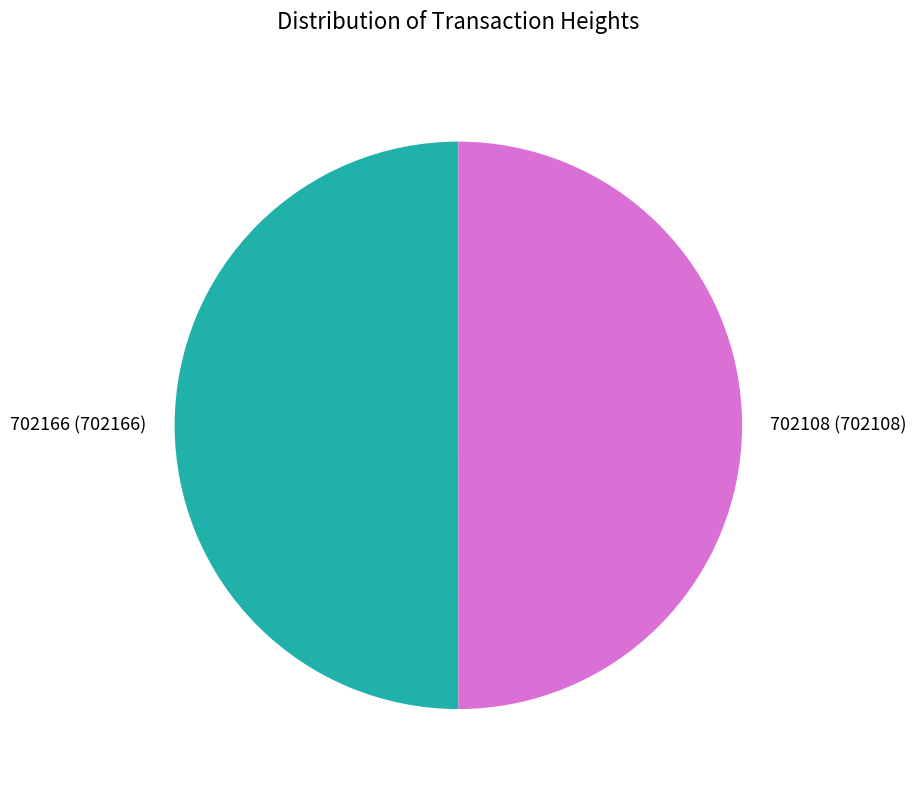

Is the sum of 702108 (702108) and 702166 (702166) greater than half?

Yes